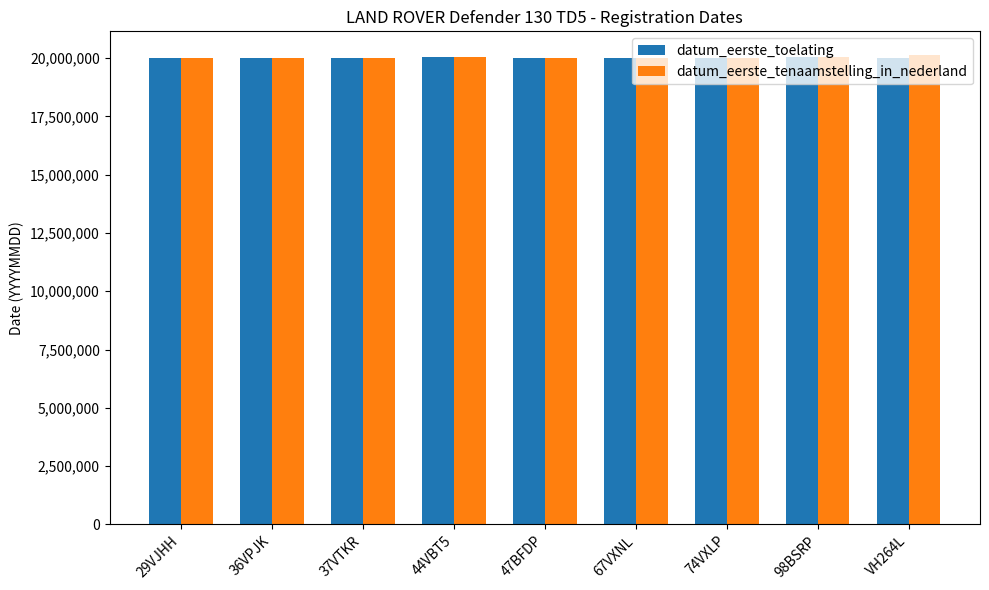

What is the greatest value displayed?

20140403